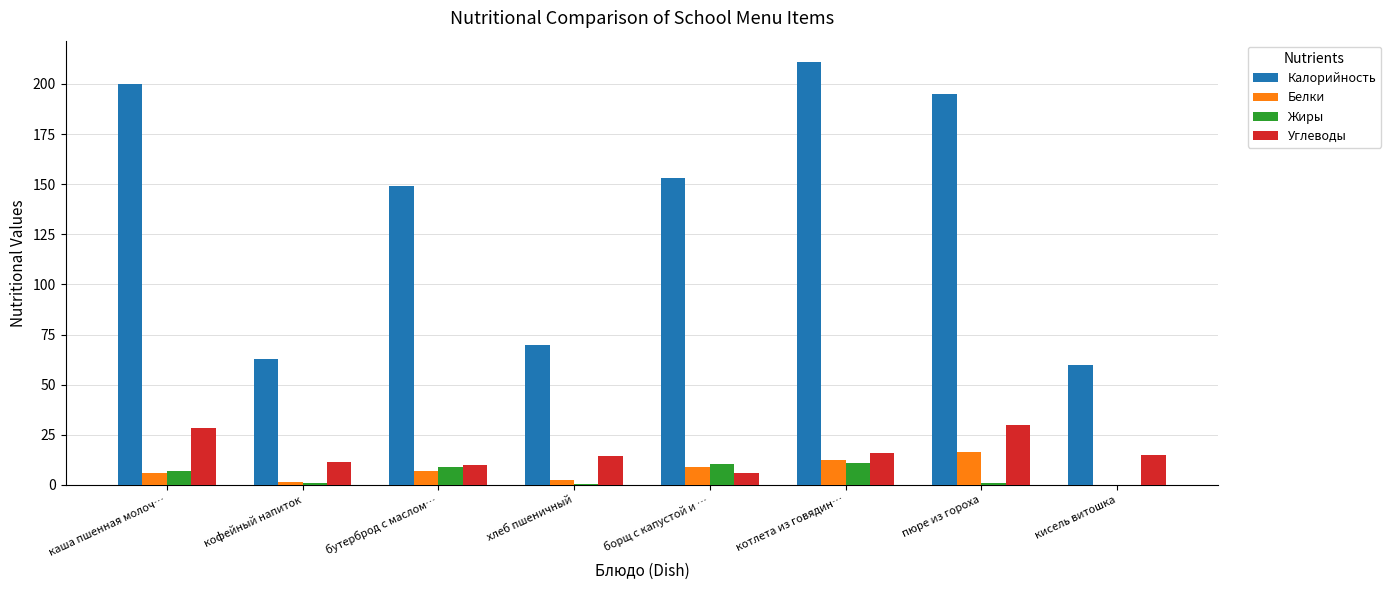

What value does the Жиры series have at каша пшенная молоч…?

6.8